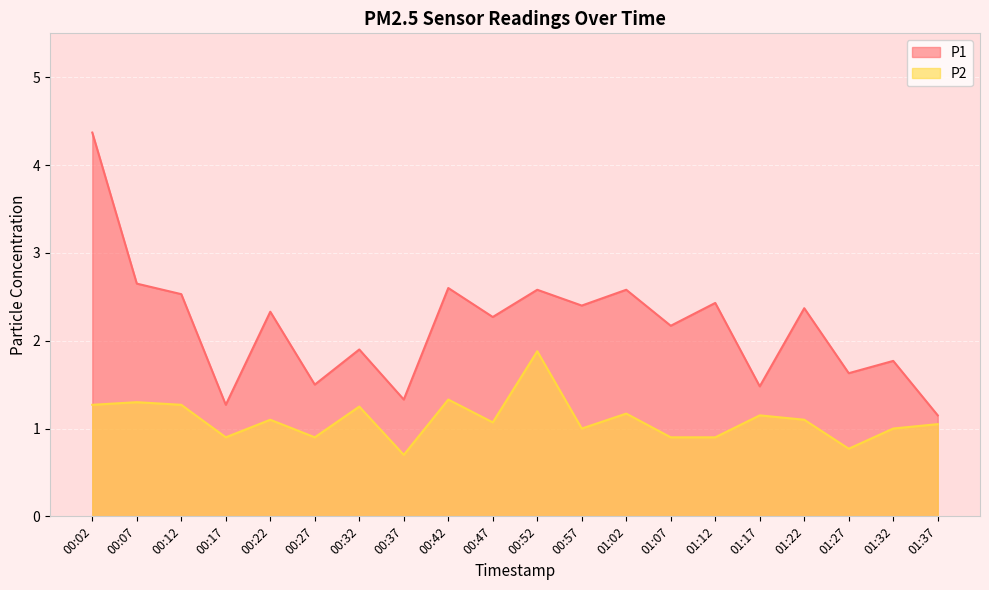

Reading right to left, list all the values displayed in this chart.

P1: 1.1	1.8	1.6	2.4	1.5	2.4	2.2	2.6	2.4	2.6	2.3	2.6	1.3	1.9	1.5	2.3	1.3	2.5	2.6	4.4
P2: 1.1	1.0	0.8	1.1	1.1	0.9	0.9	1.2	1.0	1.9	1.1	1.3	0.7	1.2	0.9	1.1	0.9	1.3	1.3	1.3